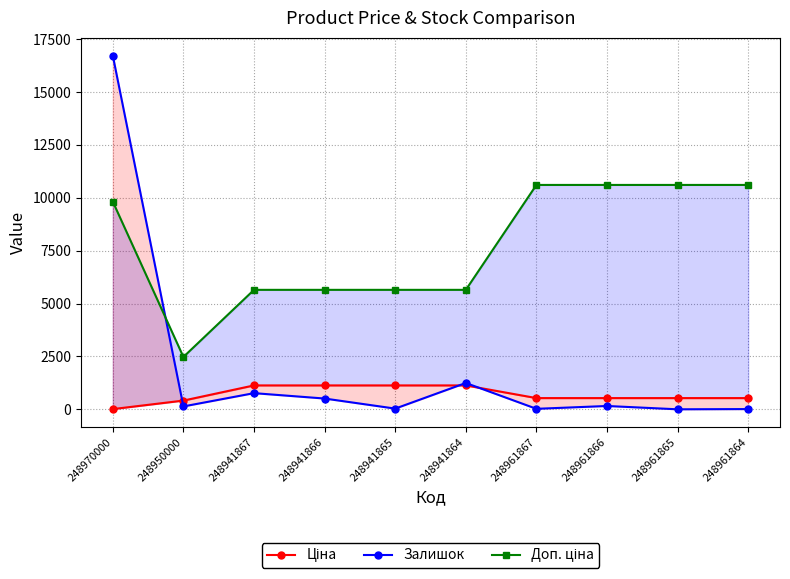

Reading left to right, transcribe all the data shown in this chart.

Ціна: 248970000=9.8	248950000=412.5	248941867=1129.5	248941866=1129.5	248941865=1129.5	248941864=1129.5	248961867=530.4	248961866=530.4	248961865=530.4	248961864=530.4
Залишок: 248970000=16724.0	248950000=136.0	248941867=764.0	248941866=509.0	248941865=33.0	248941864=1245.0	248961867=23.0	248961866=157.0	248961865=0.0	248961864=11.0
Доп. ціна: 248970000=9820.0	248950000=2475.1	248941867=5647.6	248941866=5647.6	248941865=5647.6	248941864=5647.6	248961867=10607.8	248961866=10607.8	248961865=10607.8	248961864=10607.8